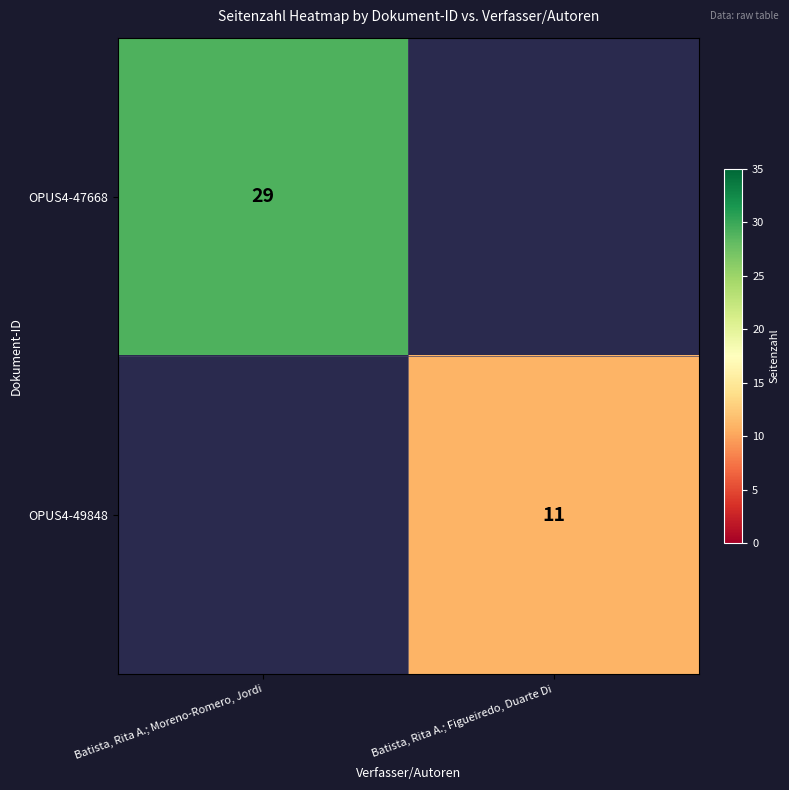

True or false: OPUS4-47668 has a value of 10 at Batista, Rita A.; Moreno-Romero, Jordi.

False